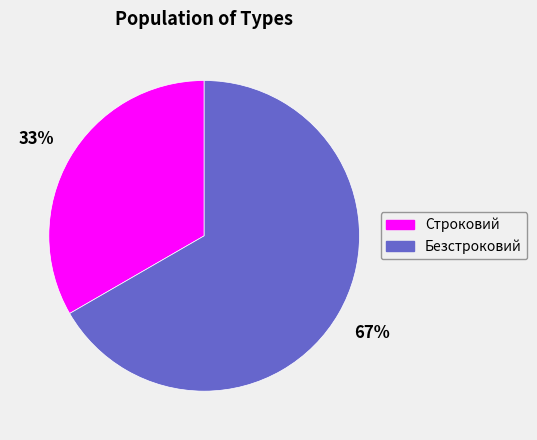

What is the majority slice?

Безстроковий